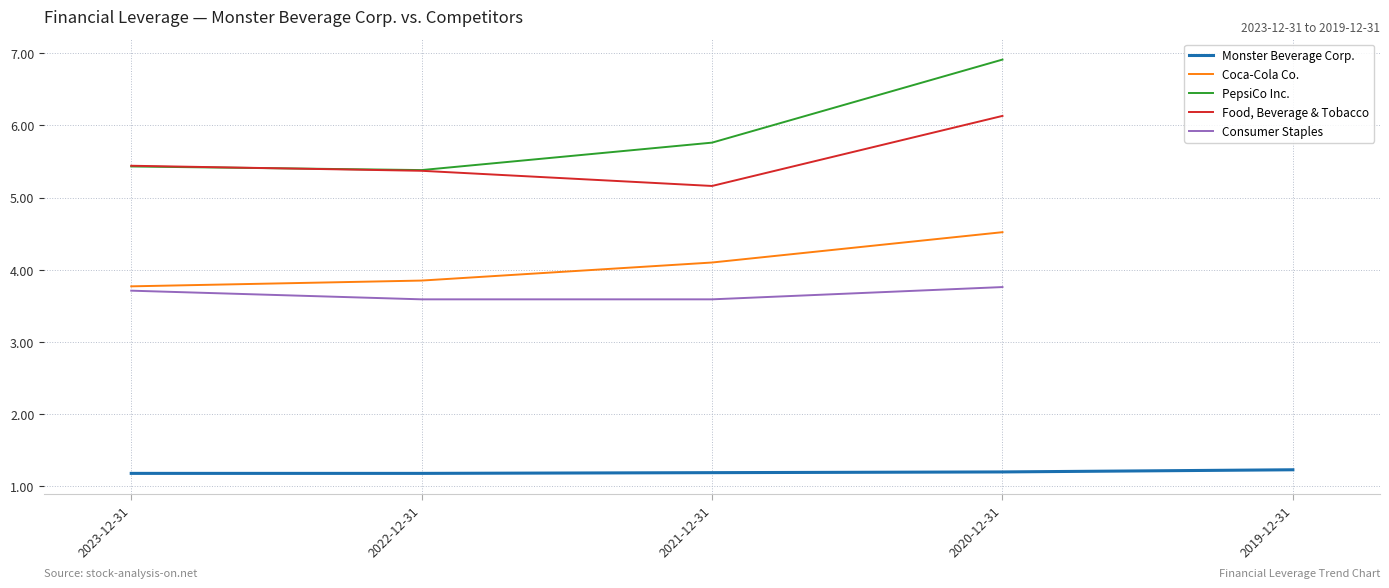

True or false: Coca-Cola Co. has more than 2 points higher than both neighbors.

False